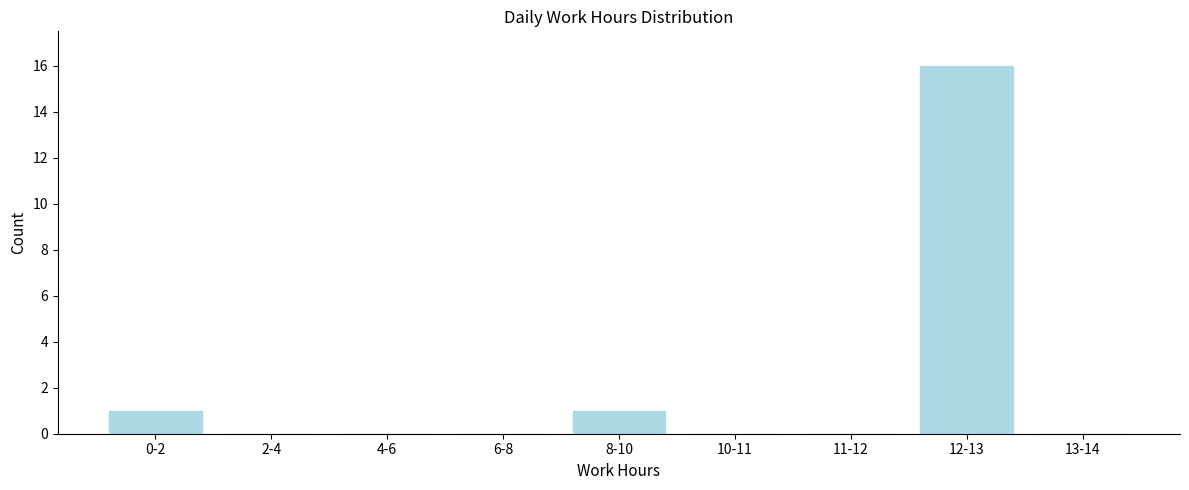

Reading right to left, extract all data points from this chart.

13-14=0	12-13=16	11-12=0	10-11=0	8-10=1	6-8=0	4-6=0	2-4=0	0-2=1